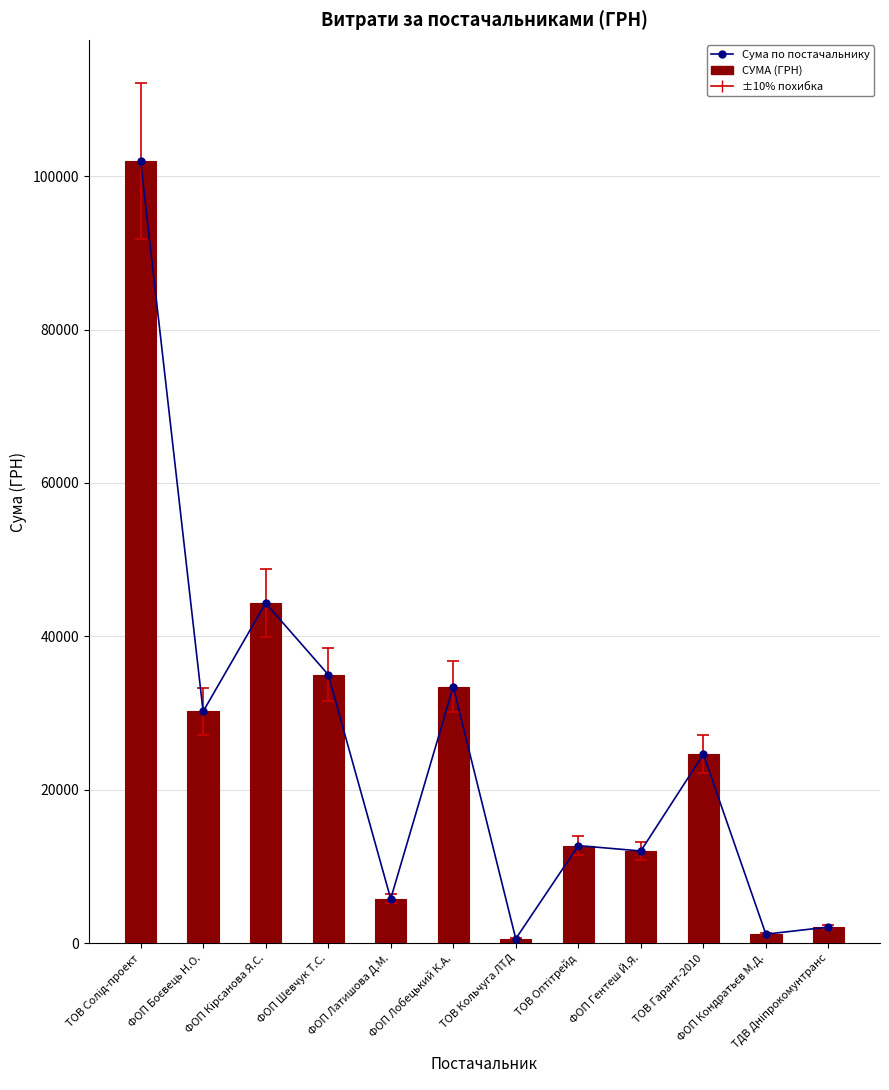

At which label does СУМА (ГРН) reach its peak?

ТОВ Солід-проект